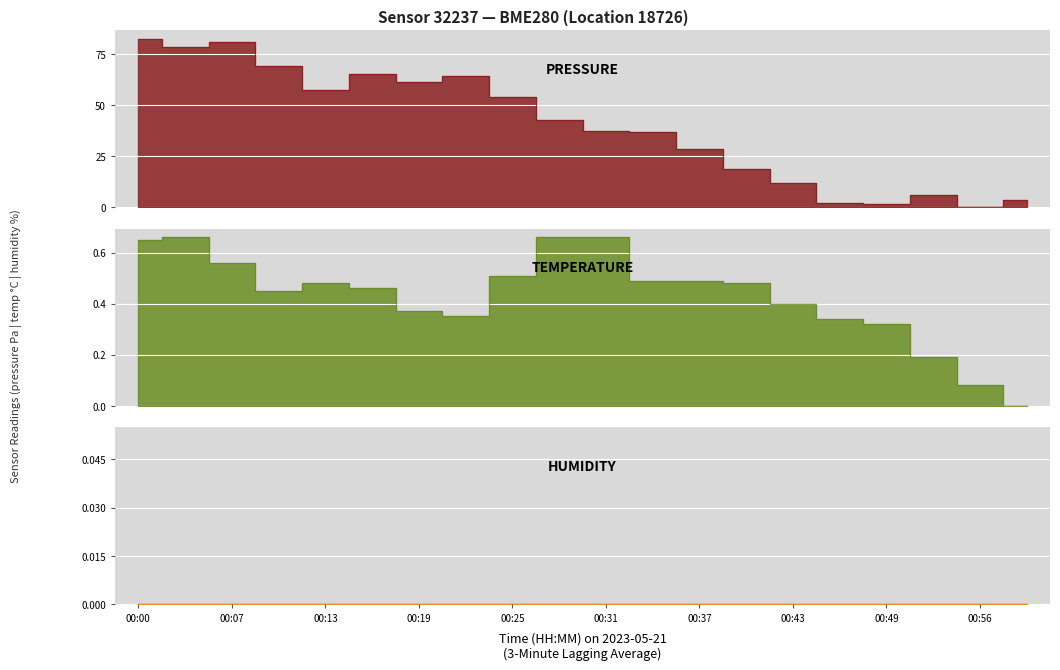

What is the difference between the highest and lowest values at 00:13?

56.9